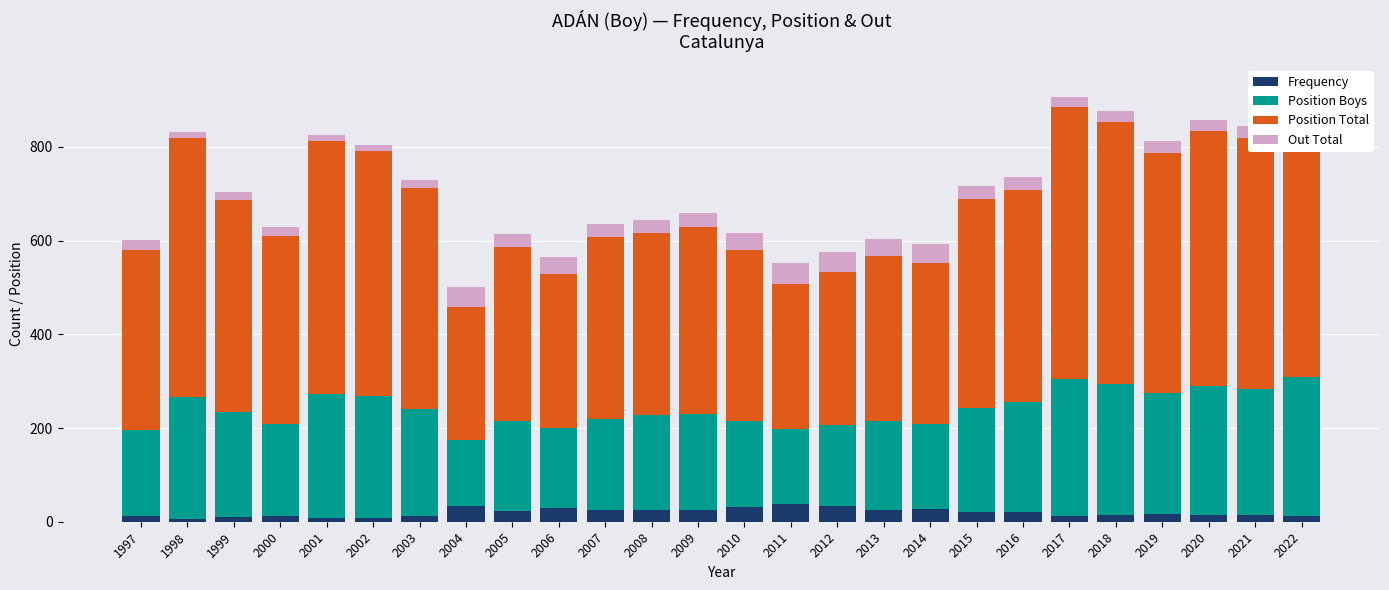

How many bars are there in each group?

4